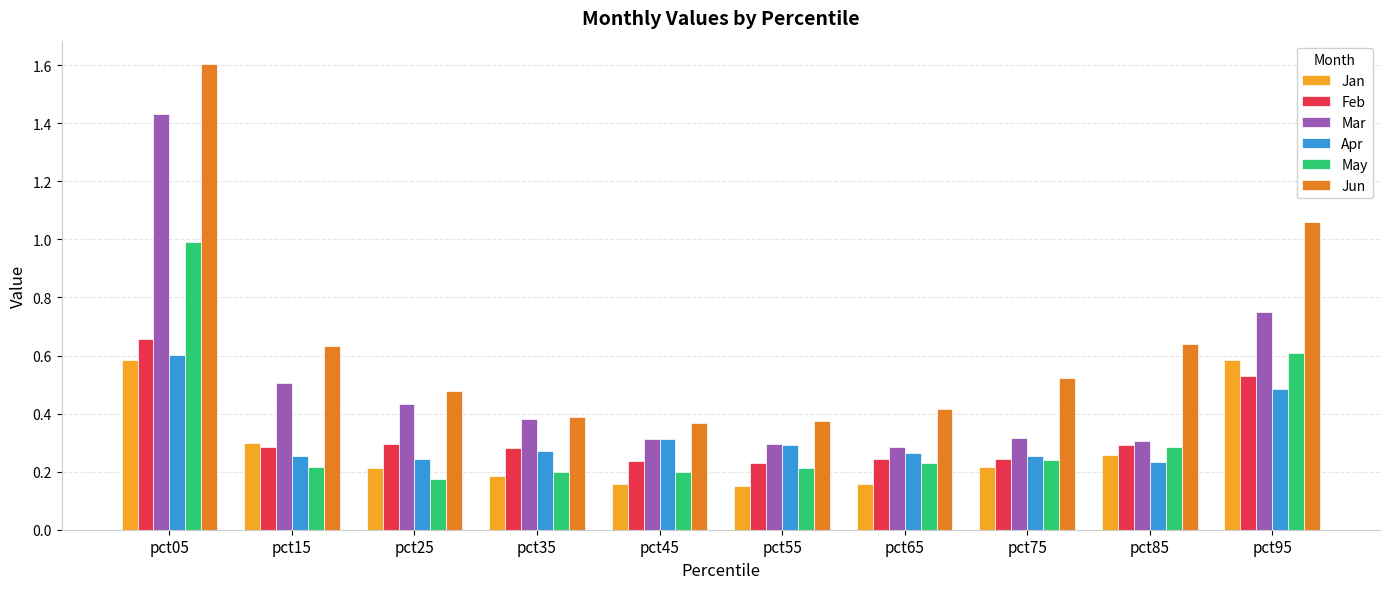

What is the sum of all Jan values?

2.8